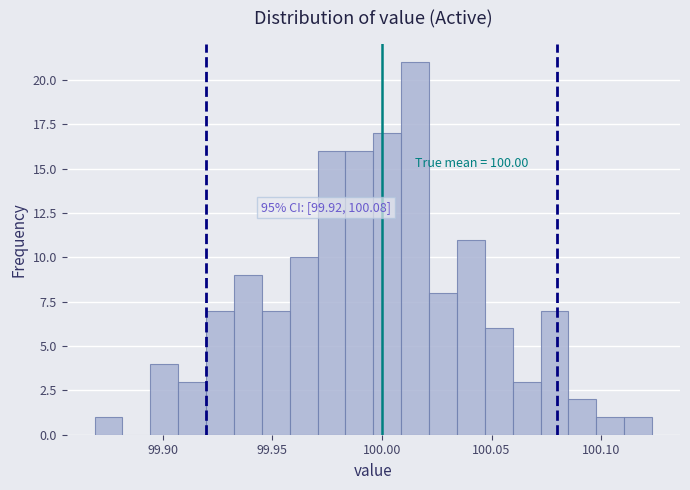

Read against the x-axis, roughly where is the centre of the tallest bar?

100.015